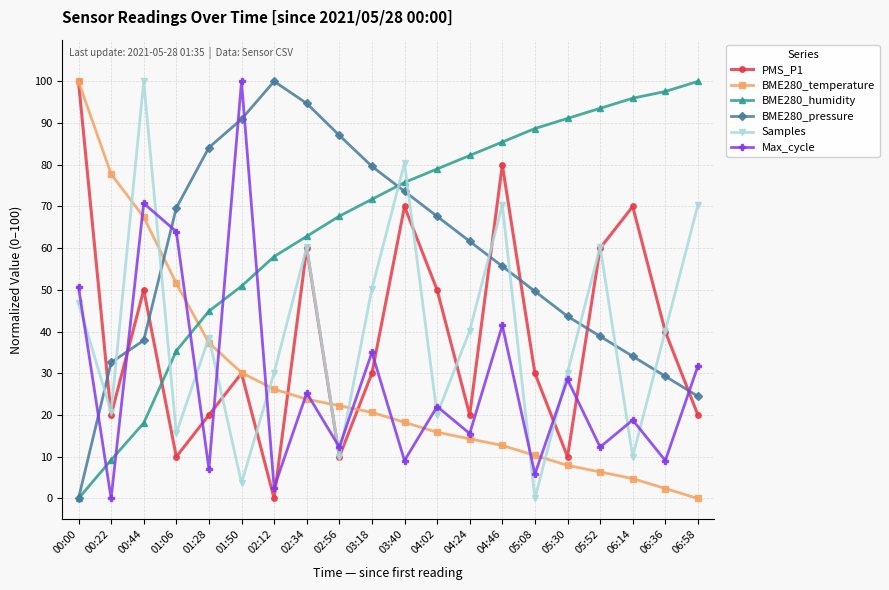

Which series has the largest total across all categories?

BME280_humidity